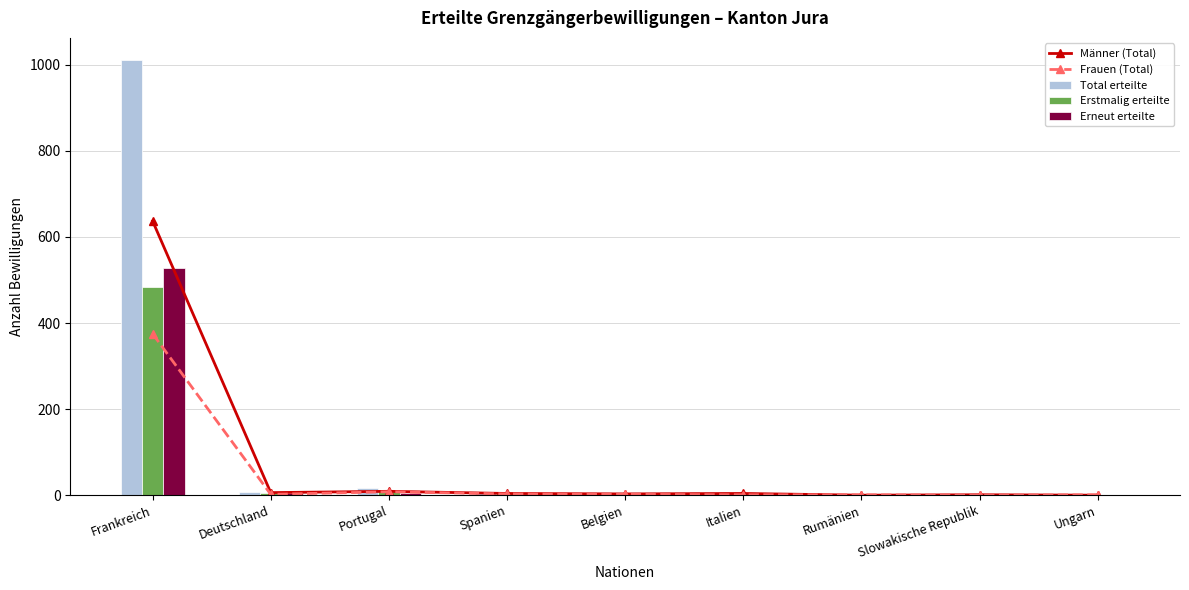

How many distinct data groups are displayed?

5